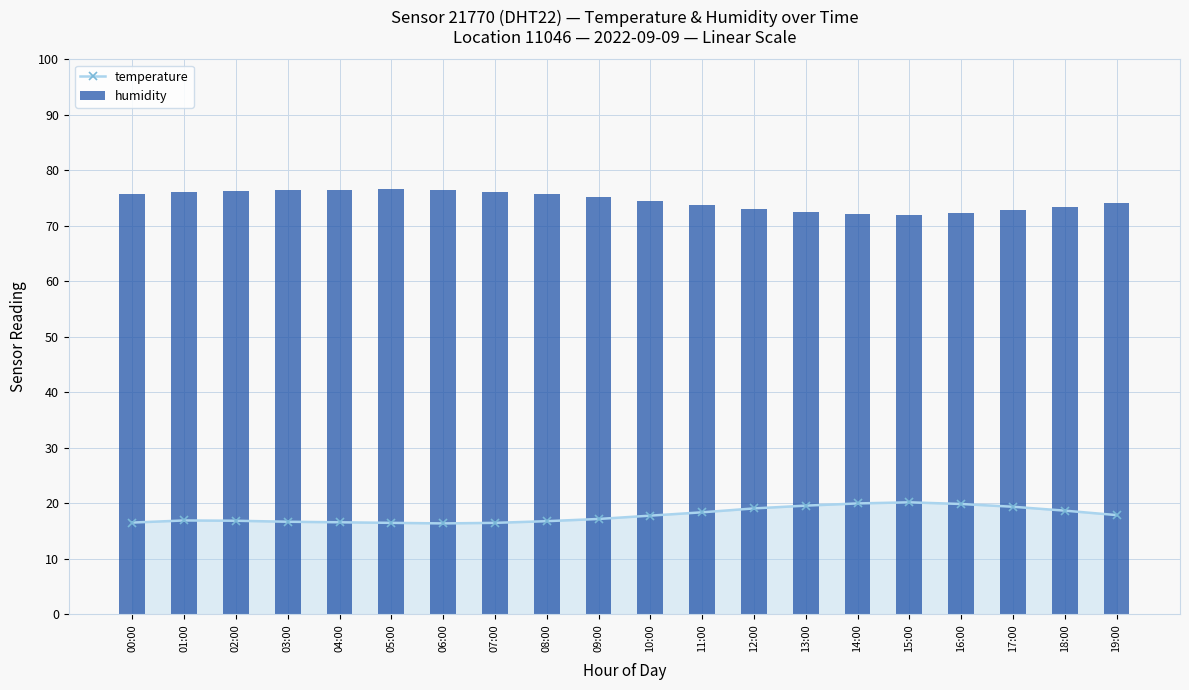

How many groups of bars are there?

20